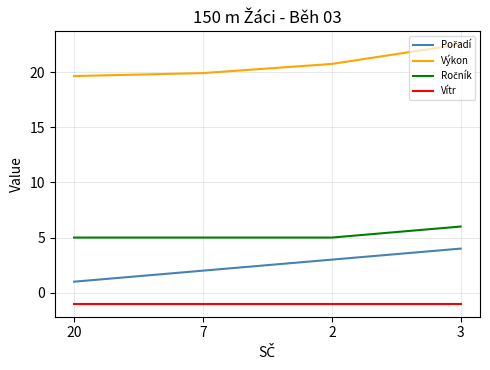

Does the chart have visible grid lines?

Yes